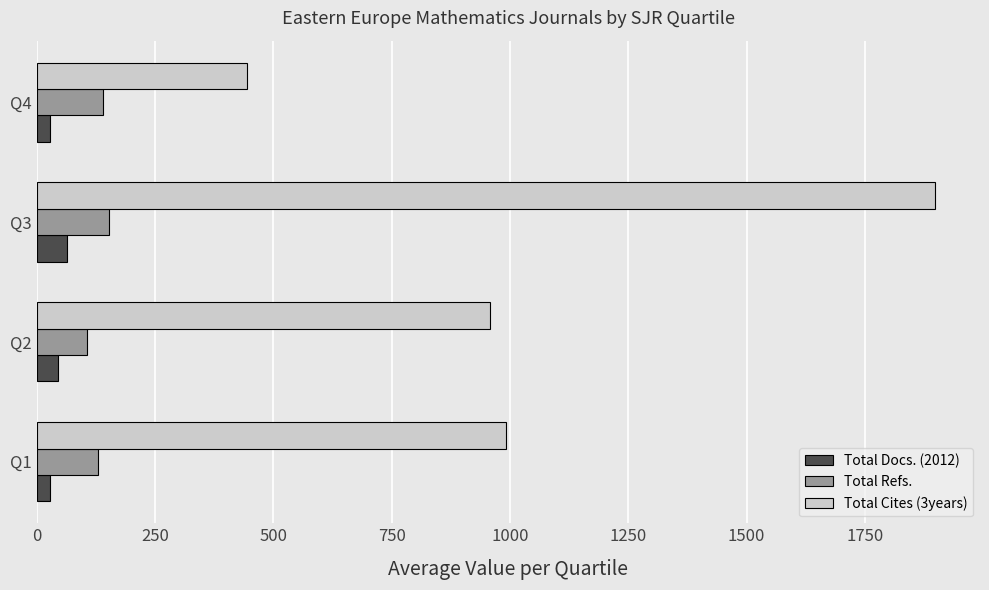

List the series in order of their peak value, highest first.

Total Cites (3years), Total Refs., Total Docs. (2012)